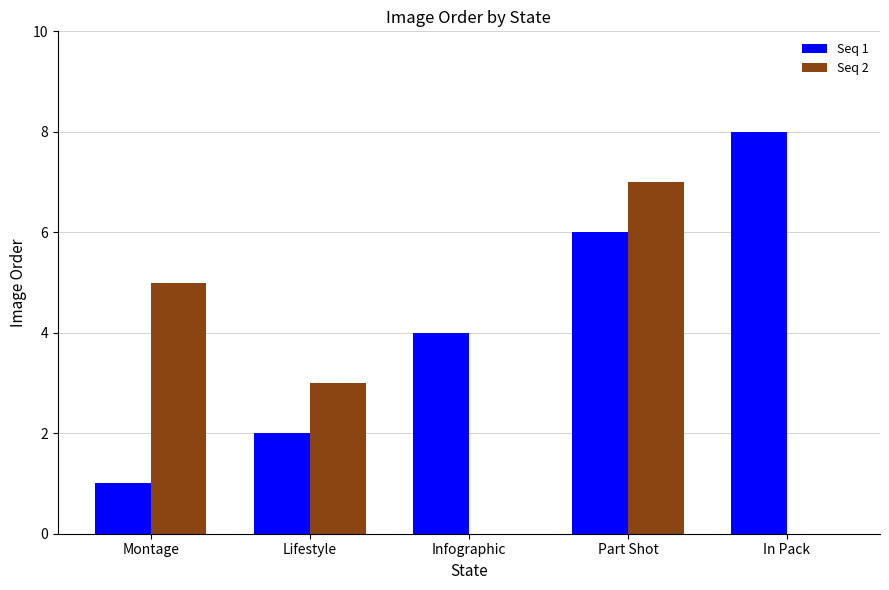

How many groups of bars are there?

5